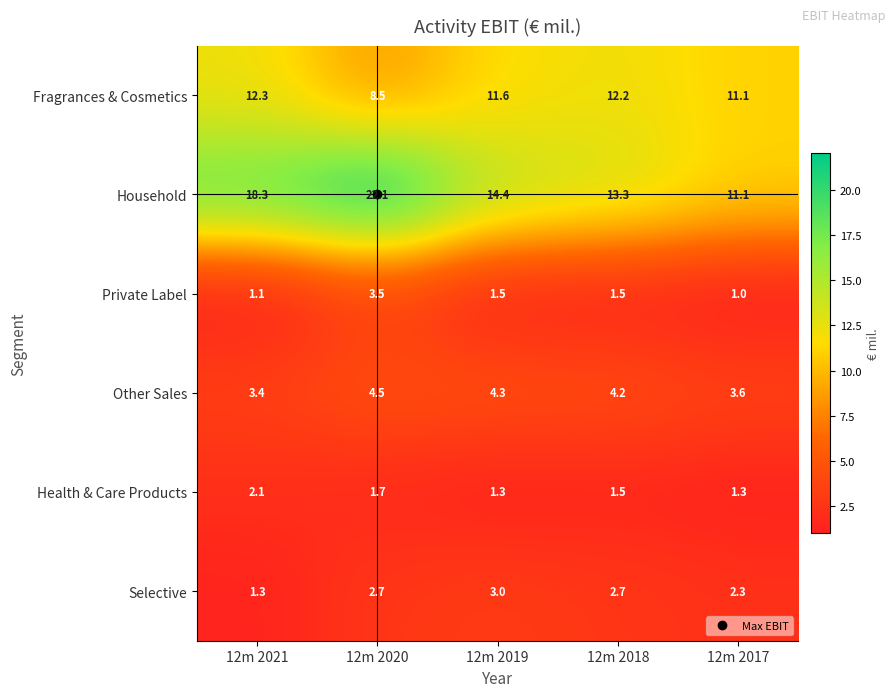

Rank the categories by Other Sales value from lowest to highest.

12m 2021, 12m 2017, 12m 2018, 12m 2019, 12m 2020